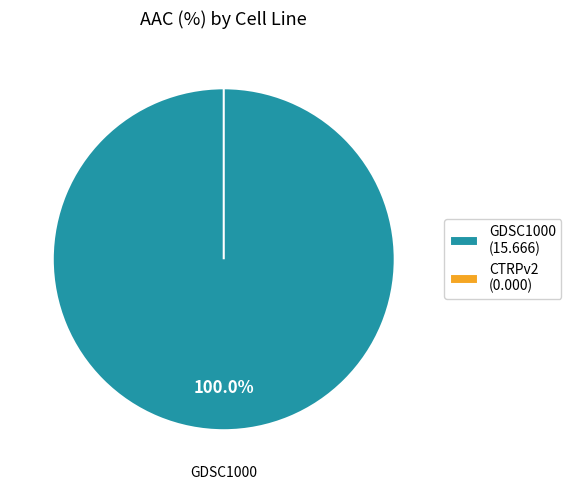

Which slice is the largest?

GDSC1000